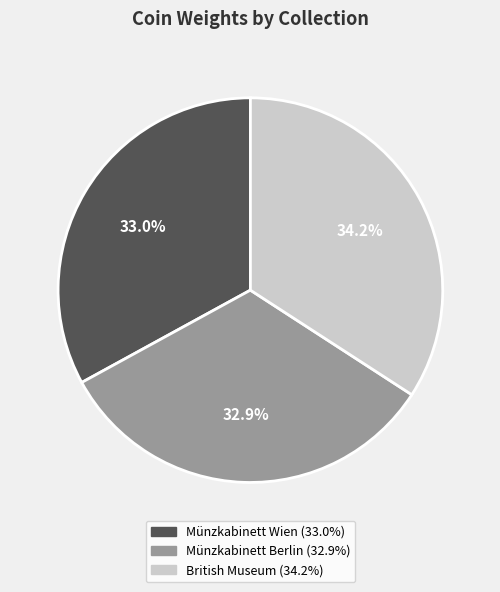

Approximately how many times larger is the value at Münzkabinett Berlin compared to Münzkabinett Wien?

1.0